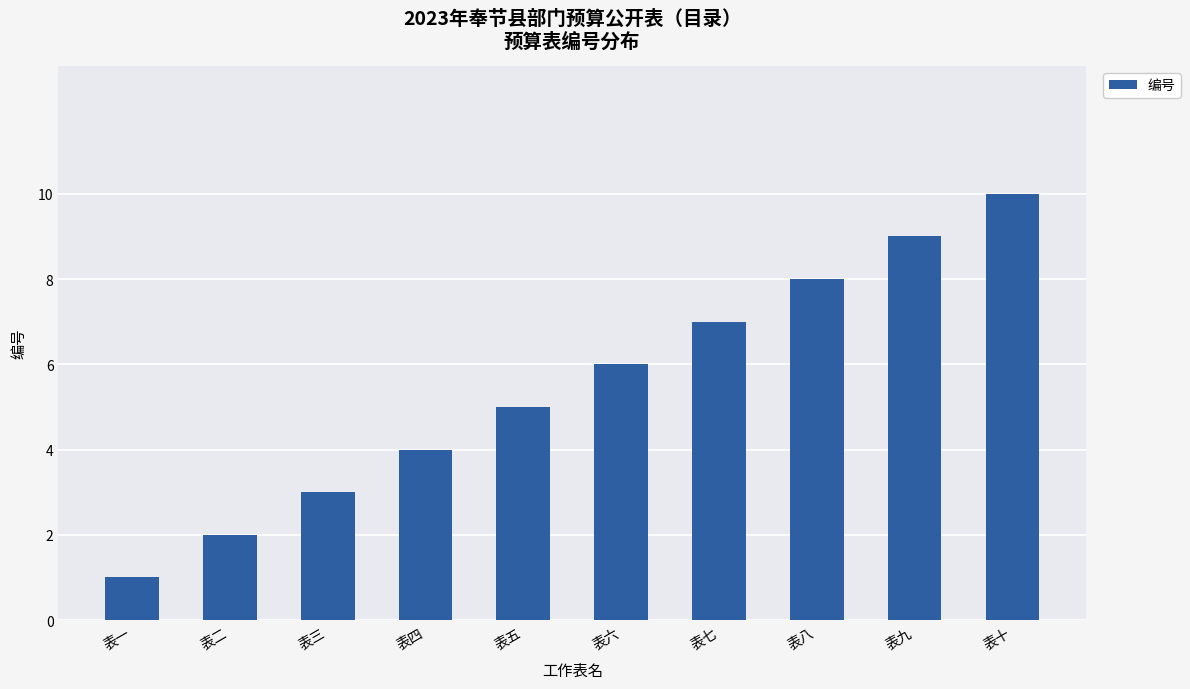

What is the change in value from 表九 to 表十?

+1